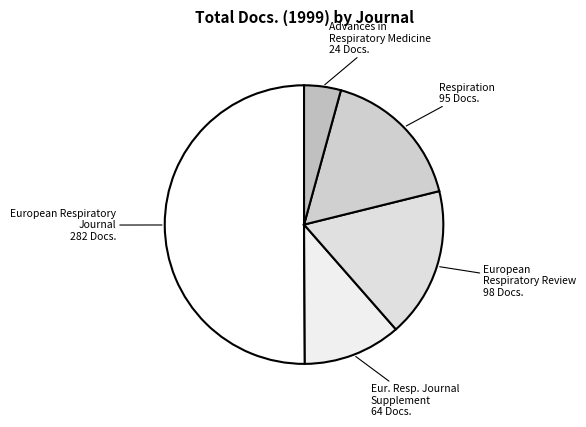

To the nearest percent, what is the average slice percentage?

20%